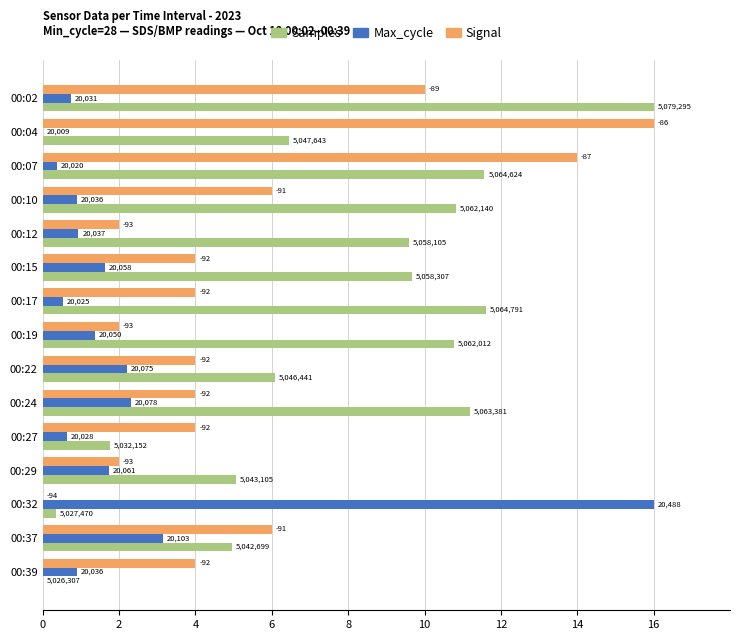

Reading right to left, what are all the values shown in this chart?

Samples: 0.0	4.9	0.4	5.1	1.8	11.2	6.1	10.8	11.6	9.7	9.6	10.8	11.6	6.4	16.0
Max_cycle: 0.9	3.1	16.0	1.7	0.6	2.3	2.2	1.4	0.5	1.6	0.9	0.9	0.4	0.0	0.7
Signal: 4.0	6.0	0.0	2.0	4.0	4.0	4.0	2.0	4.0	4.0	2.0	6.0	14.0	16.0	10.0